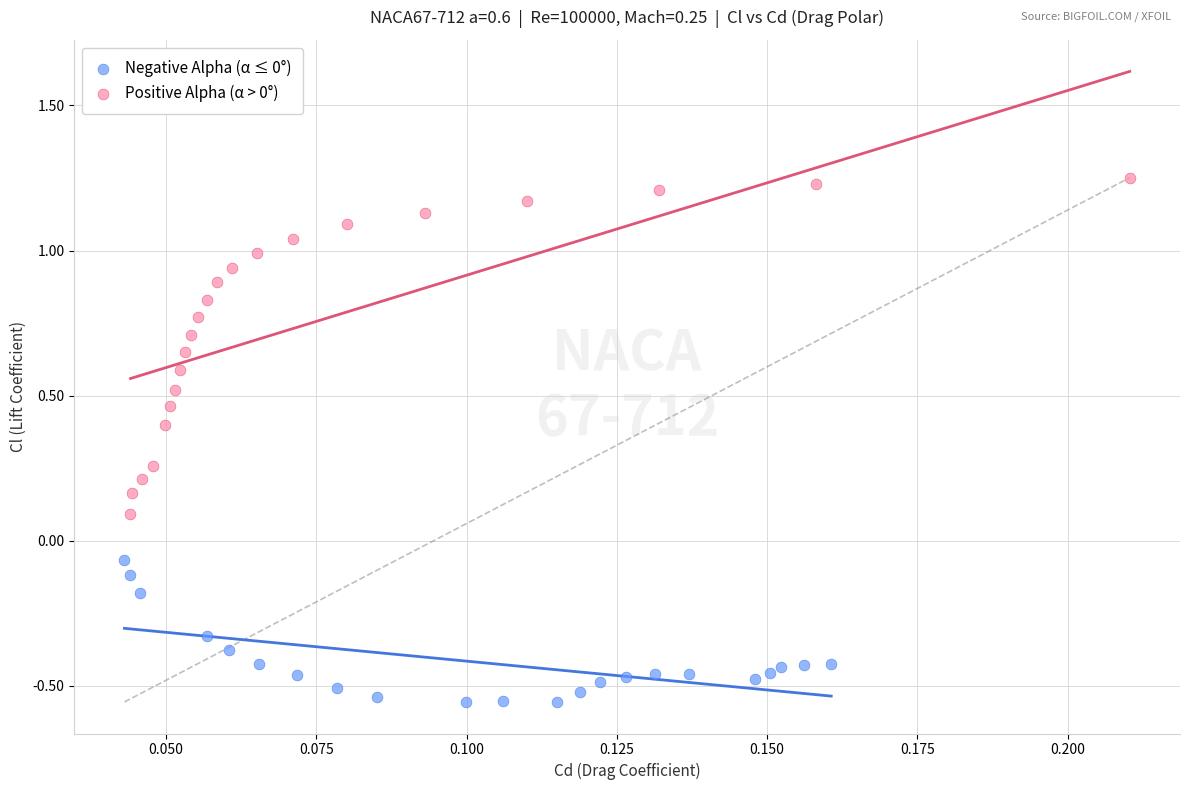

Which series has the largest Y range (max minus min)?

Positive Alpha (α > 0°)